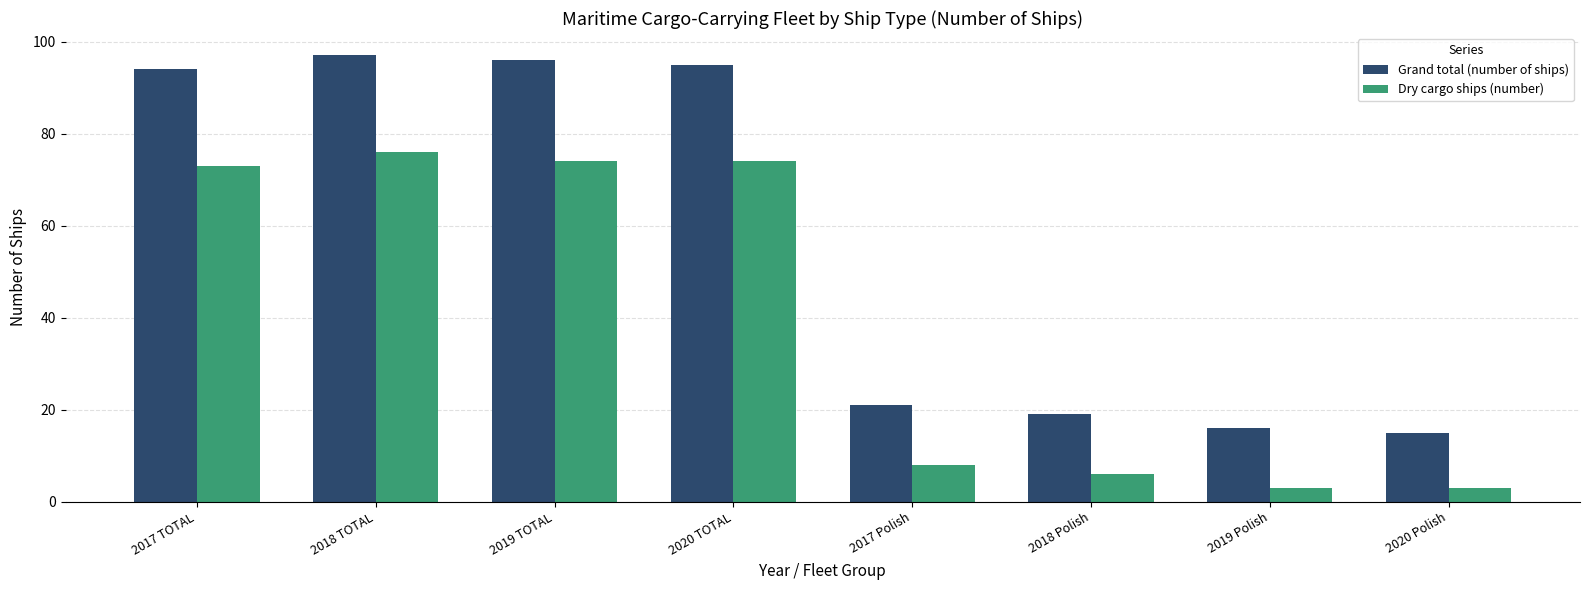

Rank the series at 2020 TOTAL from lowest to highest value.

Dry cargo ships (number), Grand total (number of ships)